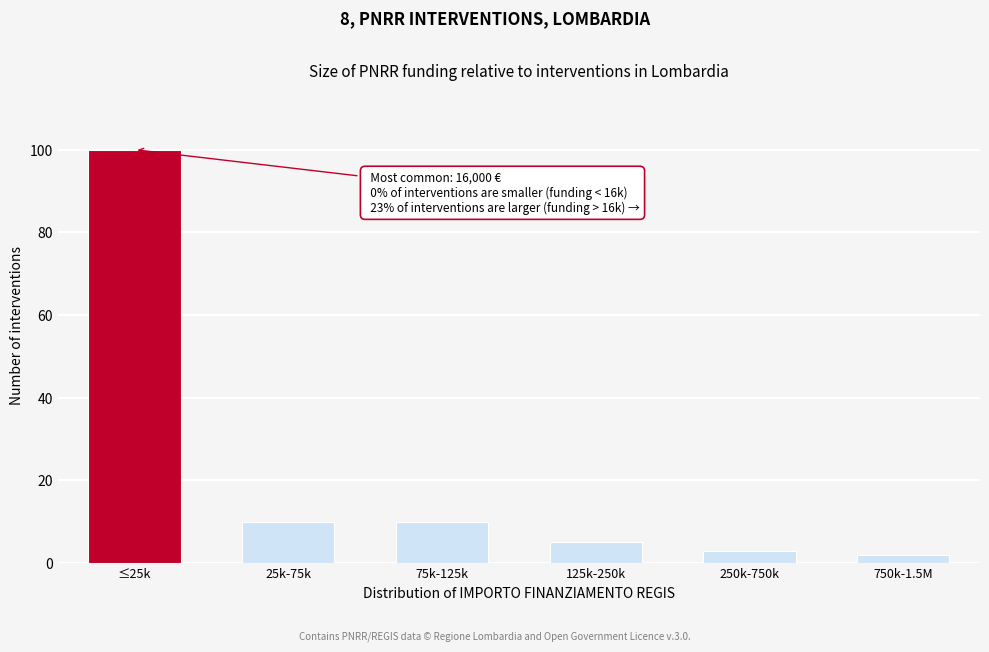

Reading left to right, transcribe all the data shown in this chart.

100	10	10	5	3	2